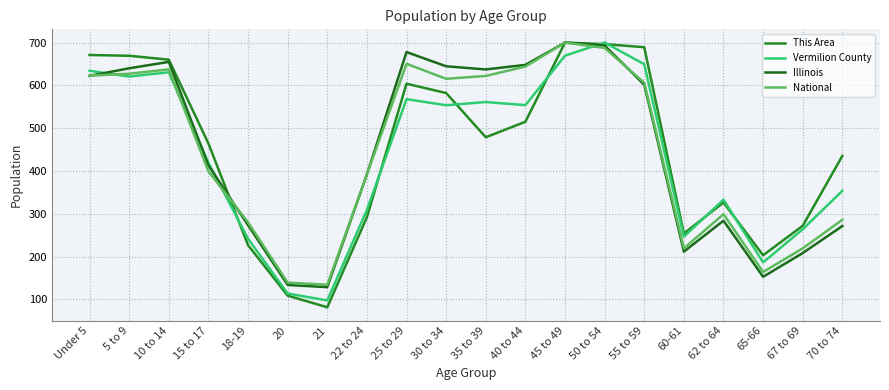

How many lines are shown in the chart?

4